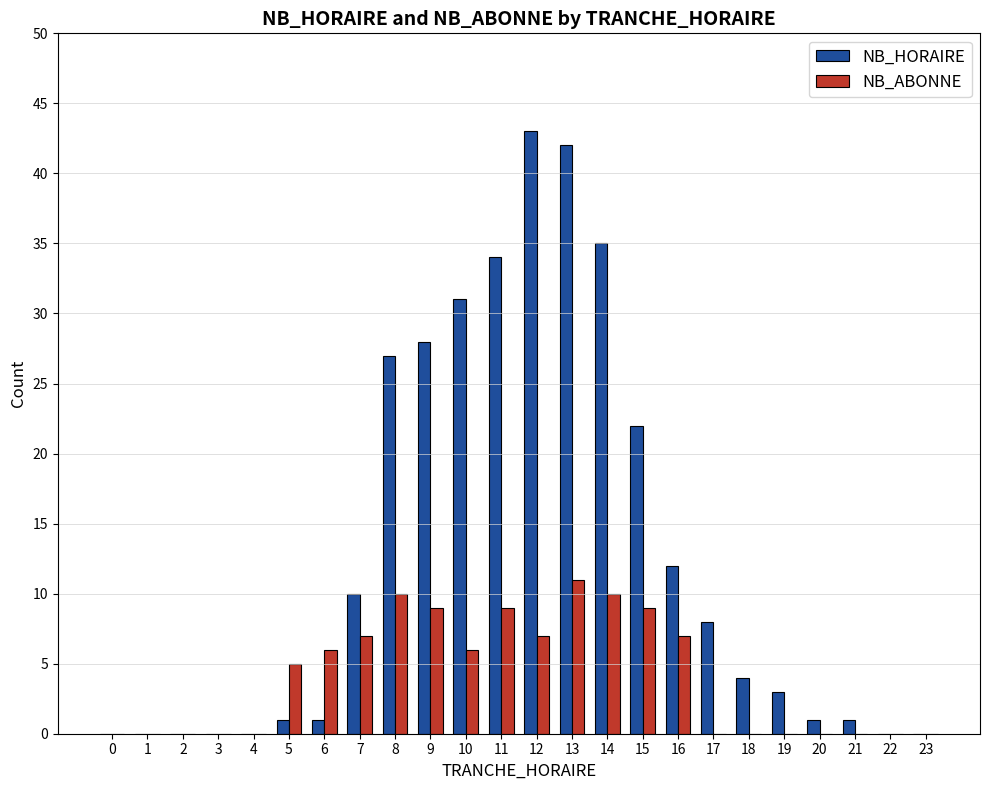

Between 2 and 18, which series saw the biggest shift?

NB_HORAIRE